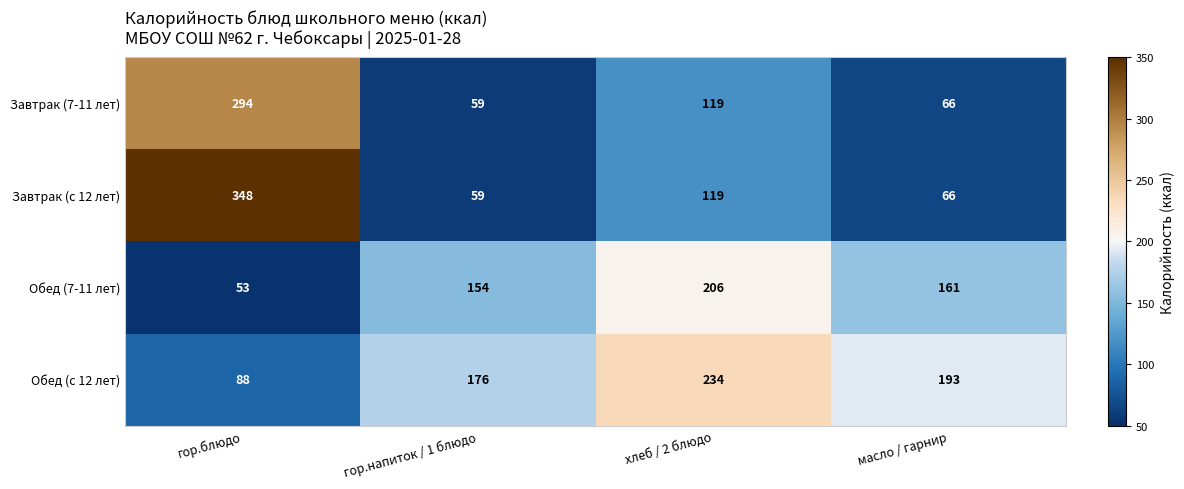

The Обед (7-11 лет) series shows 75 at гор.блюдо. True or false?

False